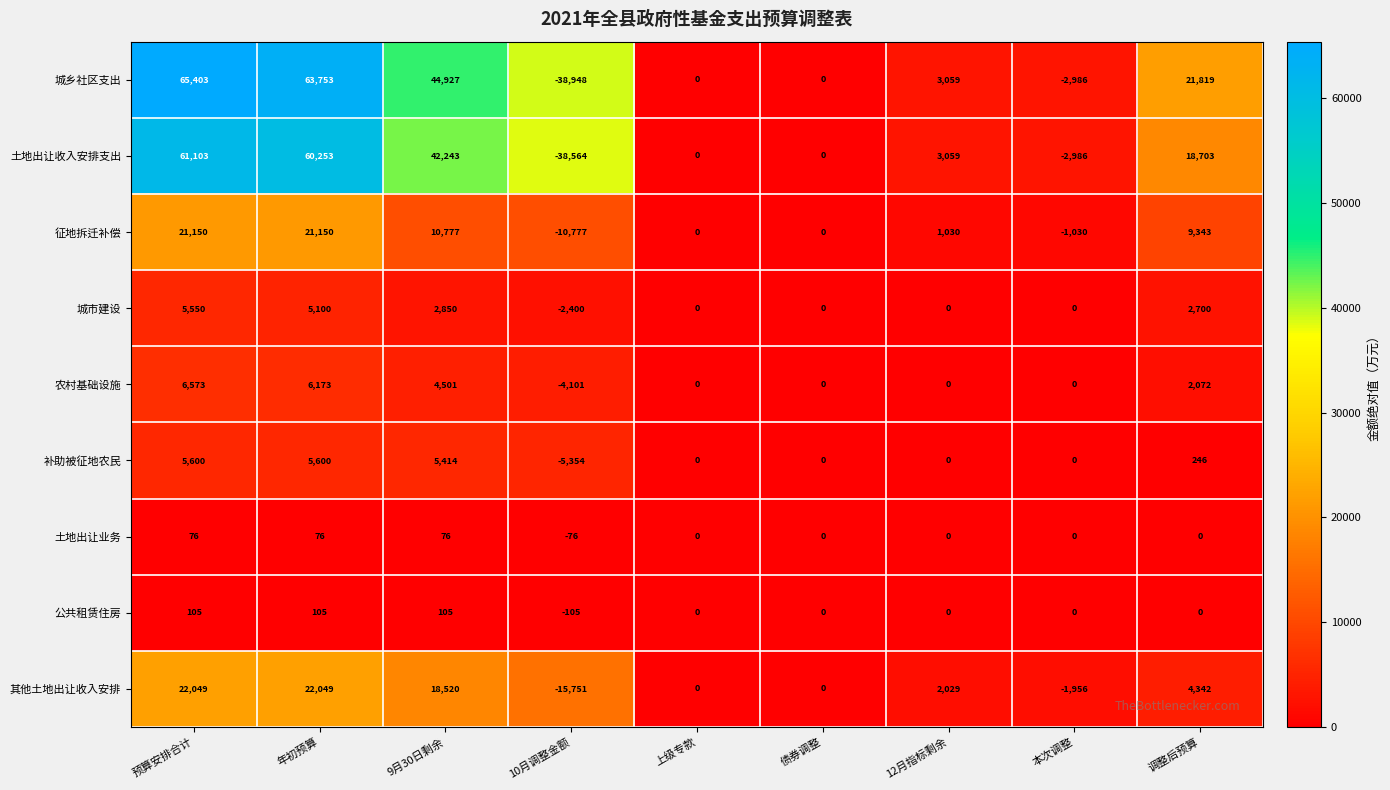

What is the sum of all 土地出让业务 values?

152